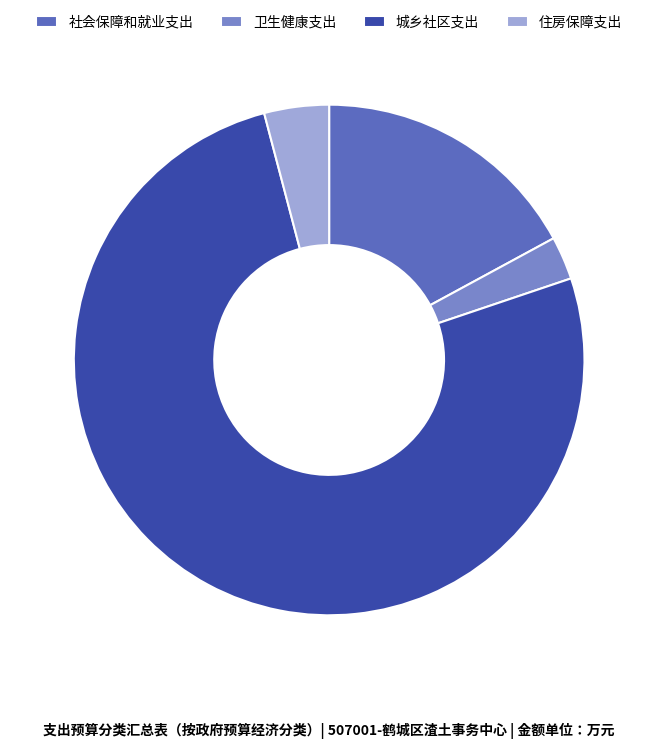

Is it true that 城乡社区支出 is 76% of the pie?

True